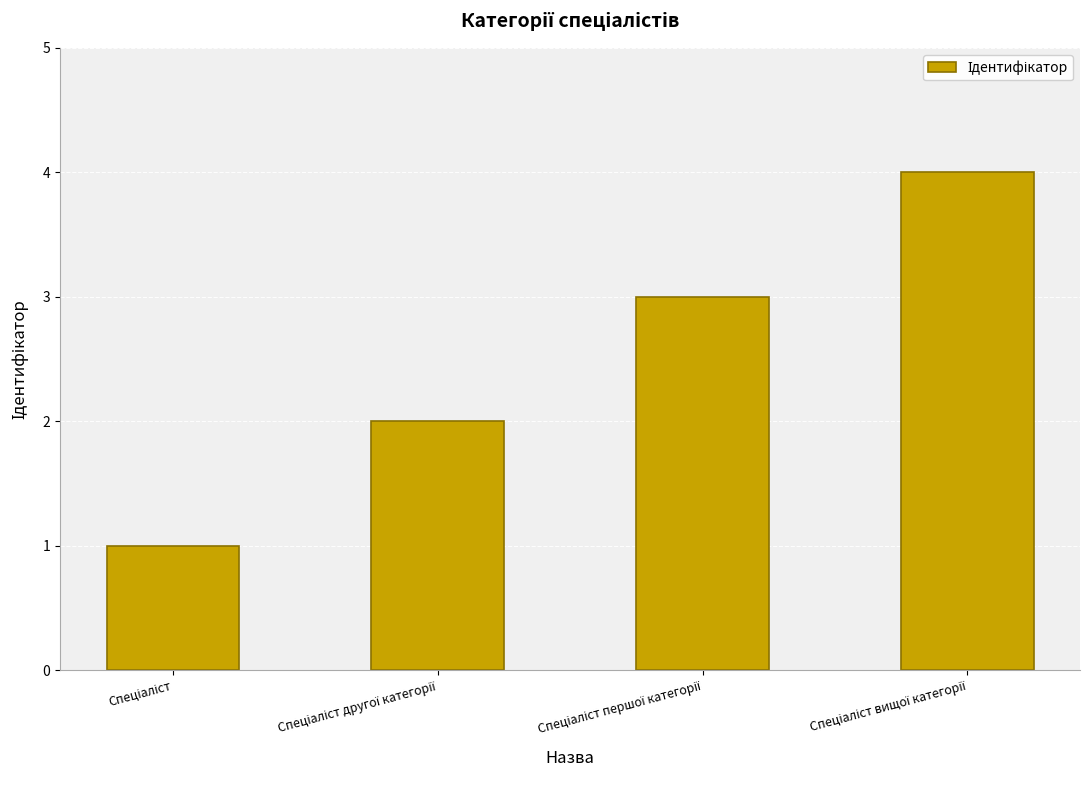

What is the greatest value displayed?

4